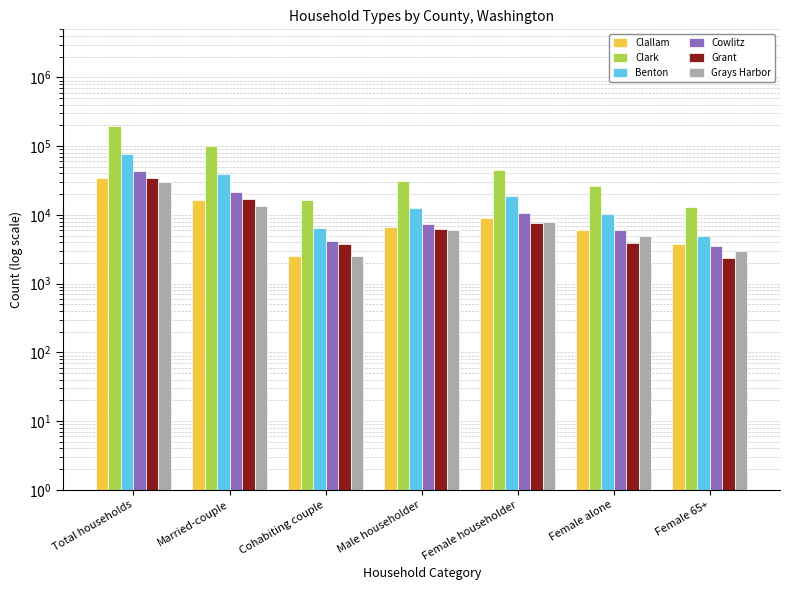

Reading right to left, list all the values displayed in this chart.

Clallam: Female 65+=3713	Female alone=6046	Female householder=9021	Male householder=6679	Cohabiting couple=2483	Married-couple=16194	Total households=34377
Clark: Female 65+=13174	Female alone=25975	Female householder=44843	Male householder=31045	Cohabiting couple=16700	Married-couple=100799	Total households=193387
Benton: Female 65+=4902	Female alone=10146	Female householder=18755	Male householder=12445	Cohabiting couple=6505	Married-couple=38991	Total households=76696
Cowlitz: Female 65+=3564	Female alone=6099	Female householder=10506	Male householder=7467	Cohabiting couple=4240	Married-couple=21196	Total households=43409
Grant: Female 65+=2367	Female alone=3899	Female householder=7541	Male householder=6280	Cohabiting couple=3811	Married-couple=16870	Total households=34502
Grays Harbor: Female 65+=3030	Female alone=4870	Female householder=7922	Male householder=6061	Cohabiting couple=2491	Married-couple=13508	Total households=29982